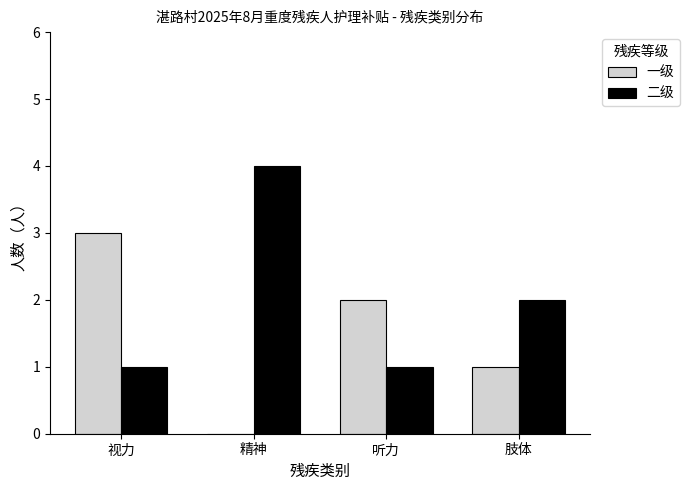

Are the bars grouped side by side (vs. stacked)?

Yes